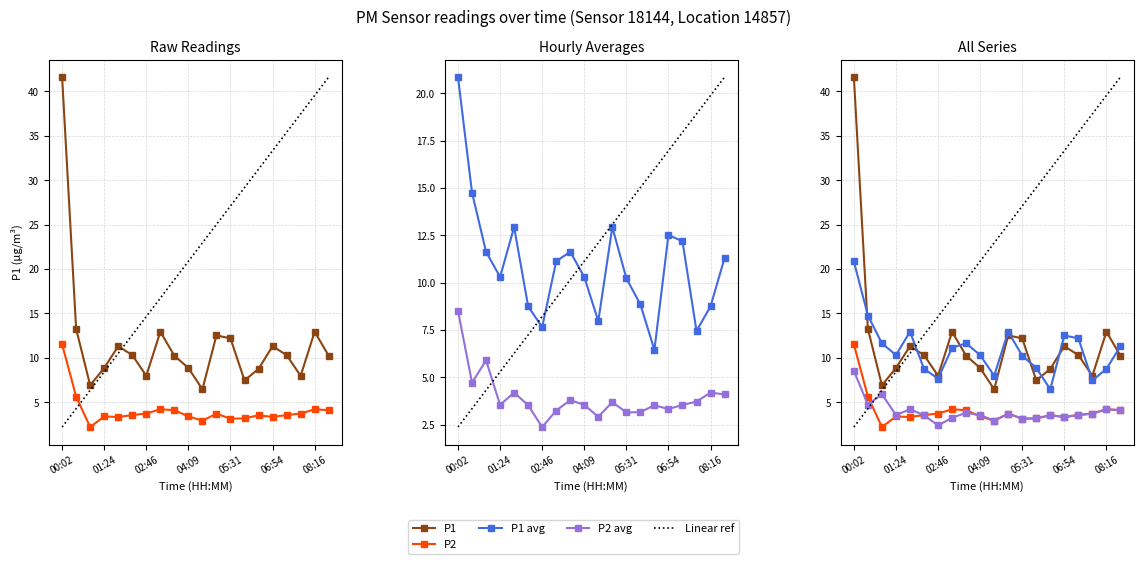

What is the difference between the P2 avg values at 01:24 and 8?

0.9